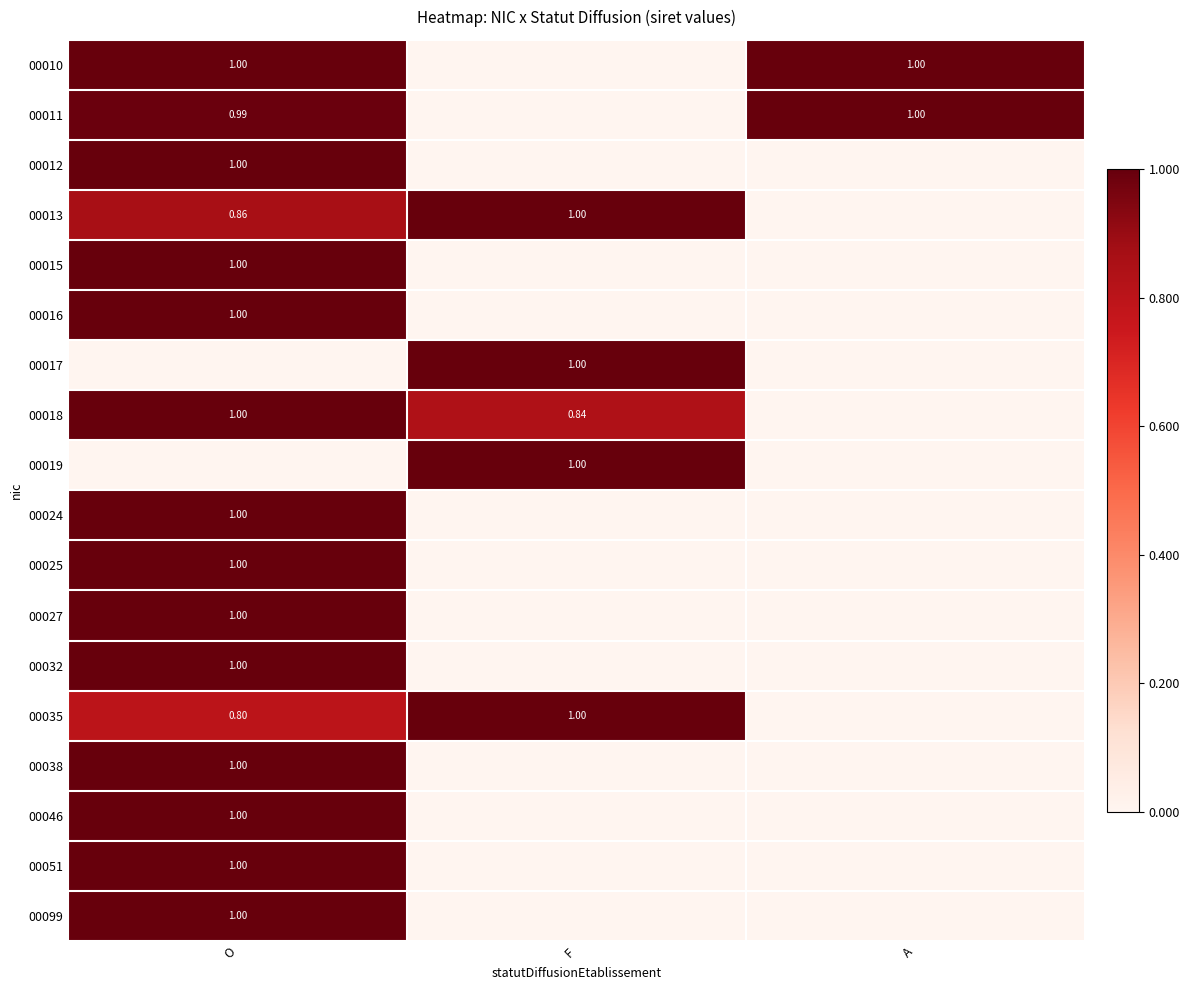

What is the sum of all 00099 values?

1.0